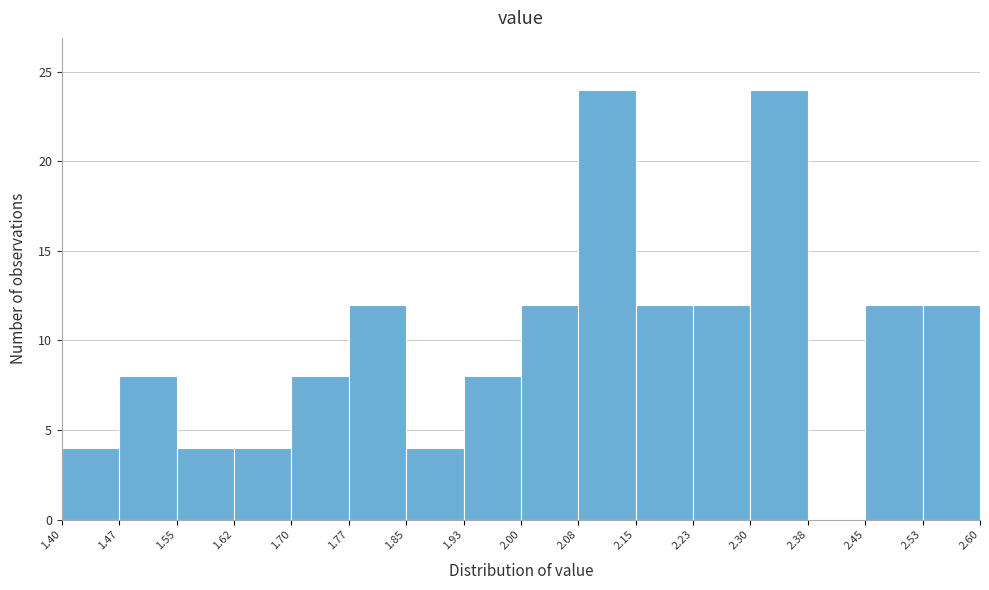

What is the height of the bar covering 2.45 to 2.53 on the x-axis? The values are not printed on the chart, so give them approximately, as read against the axis.

12